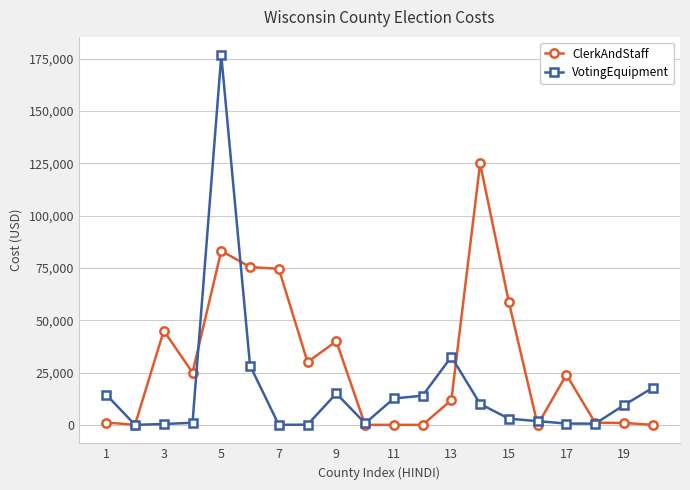

What is the greatest value displayed?

176630.0